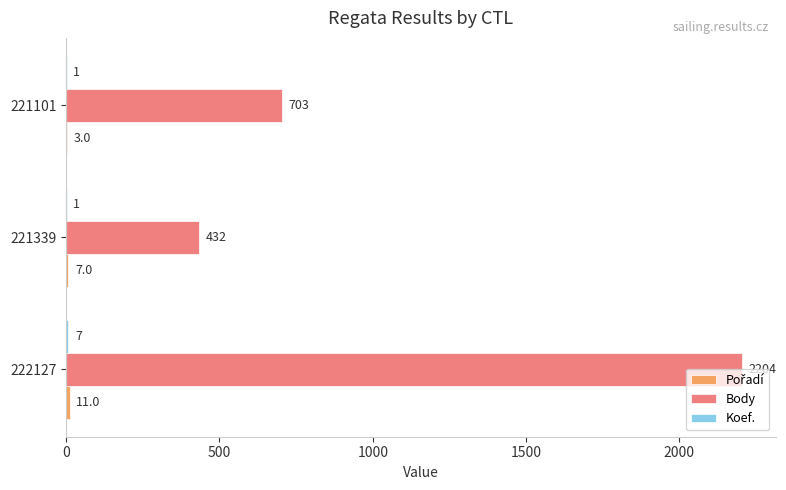

How many Body values are between 432 and 2204?

3